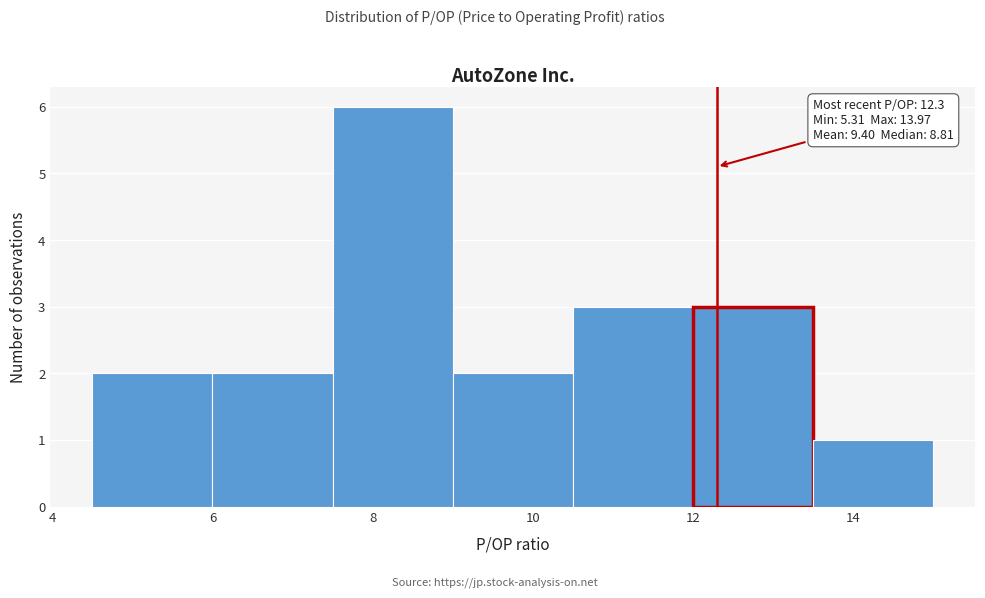

Over which range of the x-axis is the bar tallest?

7.5 to 9.0